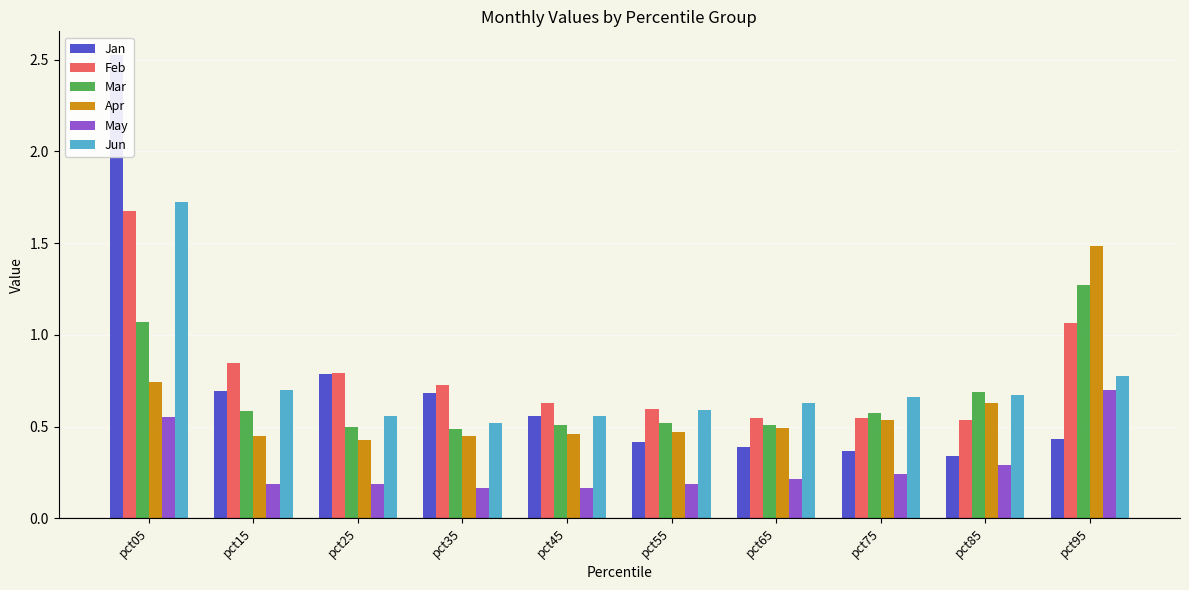

What is the spread (max minus min) of values at pct35?

0.6